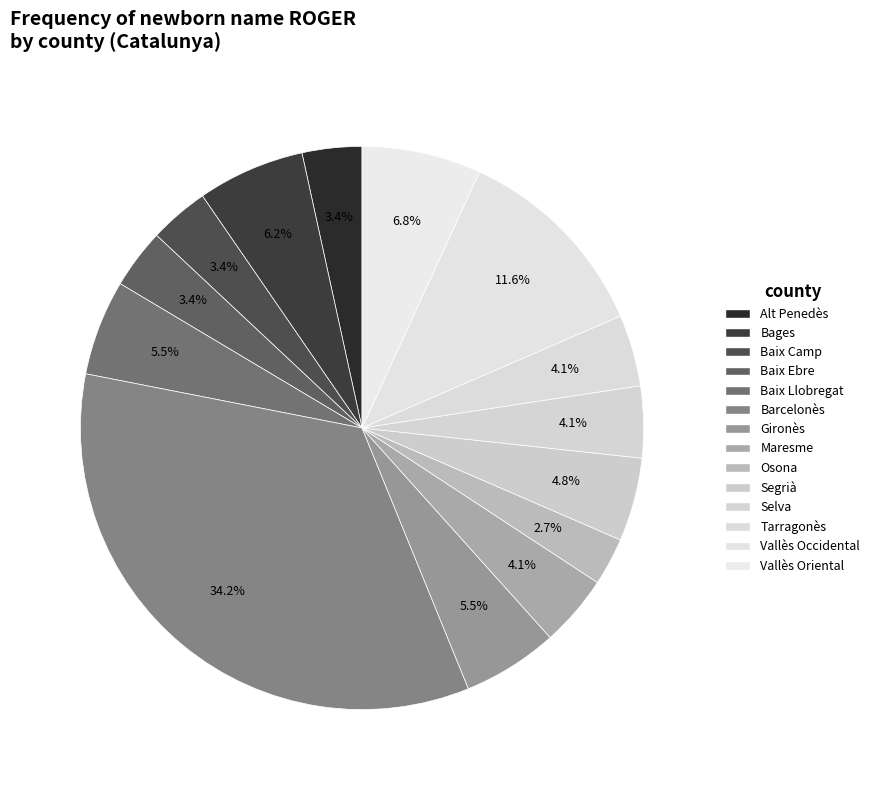

What is the largest slice in the pie chart?

Barcelonès